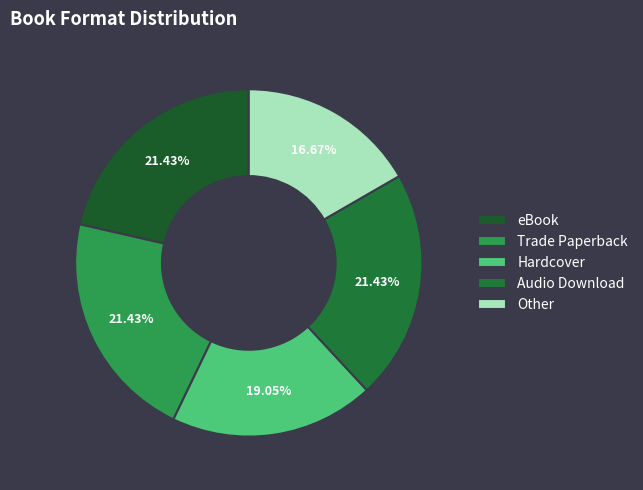

Does any single category account for the majority?

No